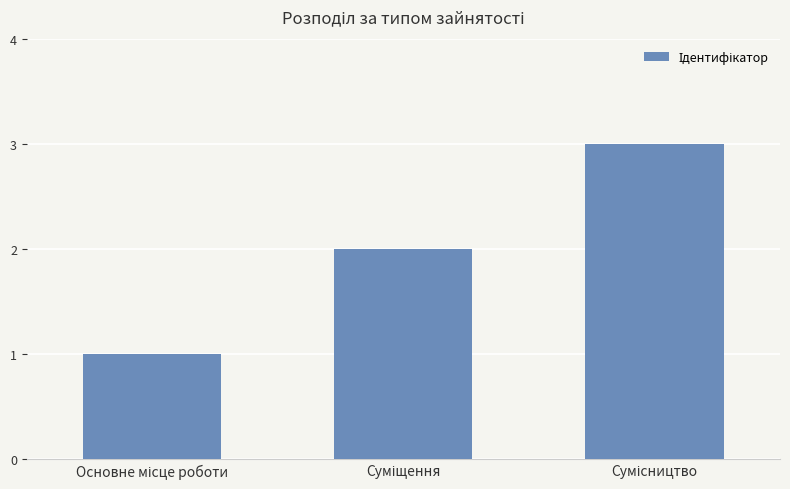

What is the difference between the maximum and minimum values?

2